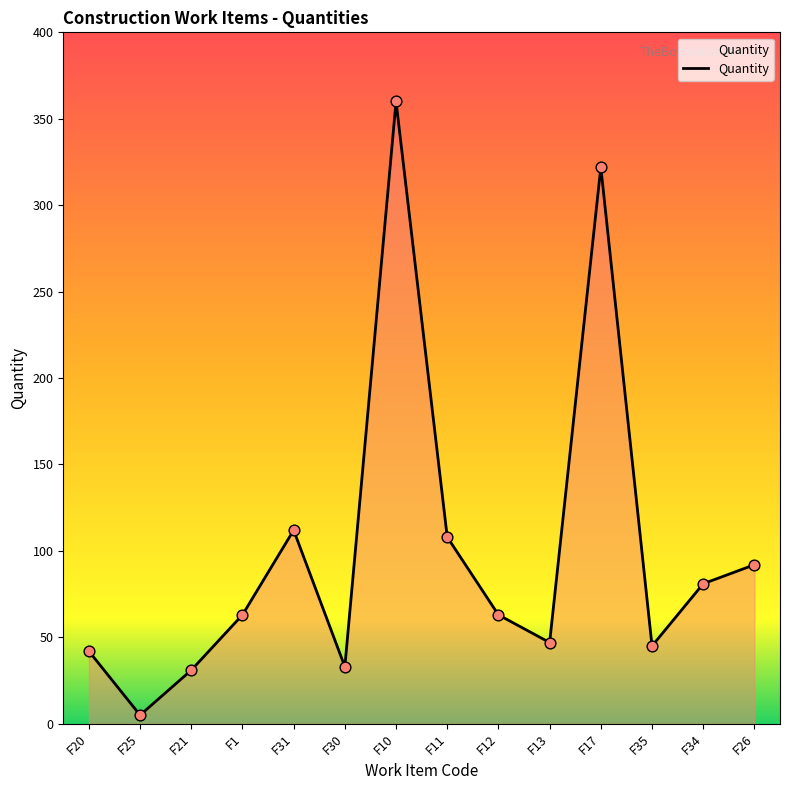

Between F26 and F35, which is larger?

F26